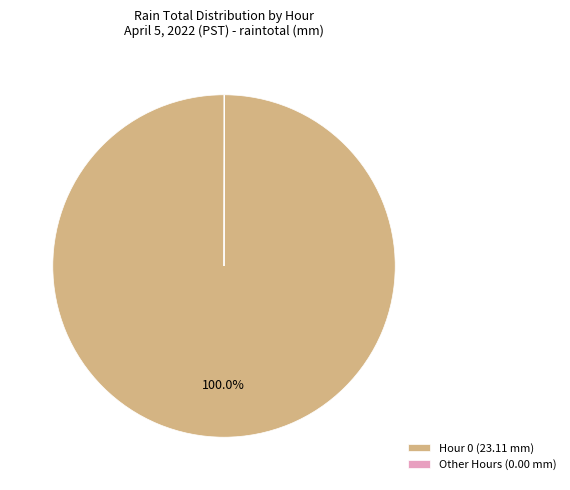

Is there a majority slice in this chart?

Yes